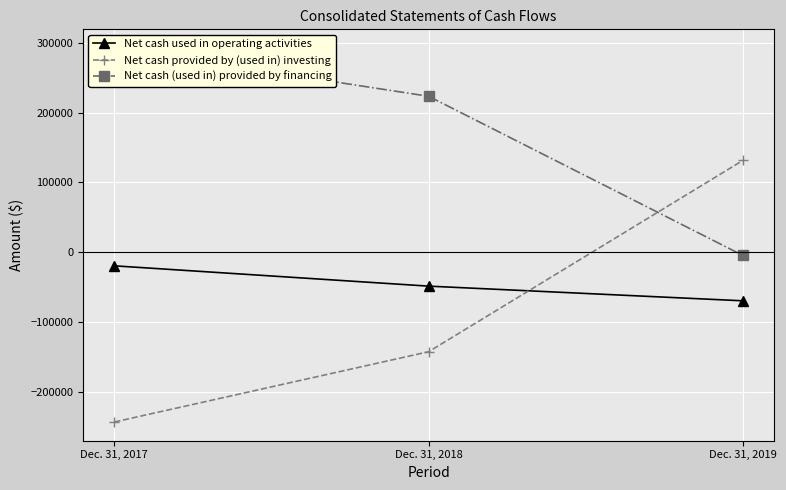

The Net cash (used in) provided by financing series shows 177474 at Dec. 31, 2017. True or false?

False